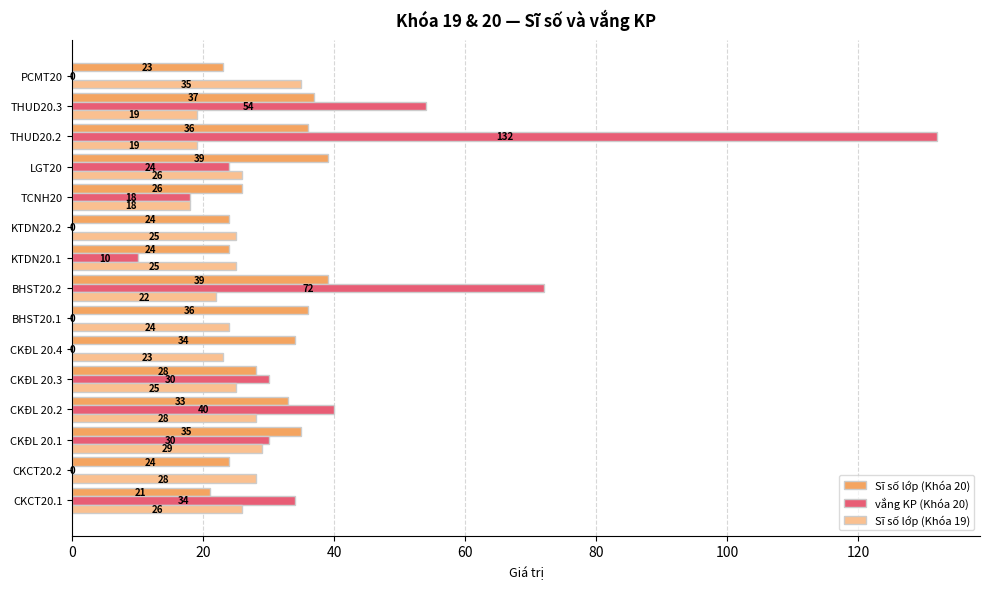

At which label is vắng KP (Khóa 20) closest to 66?

BHST20.2